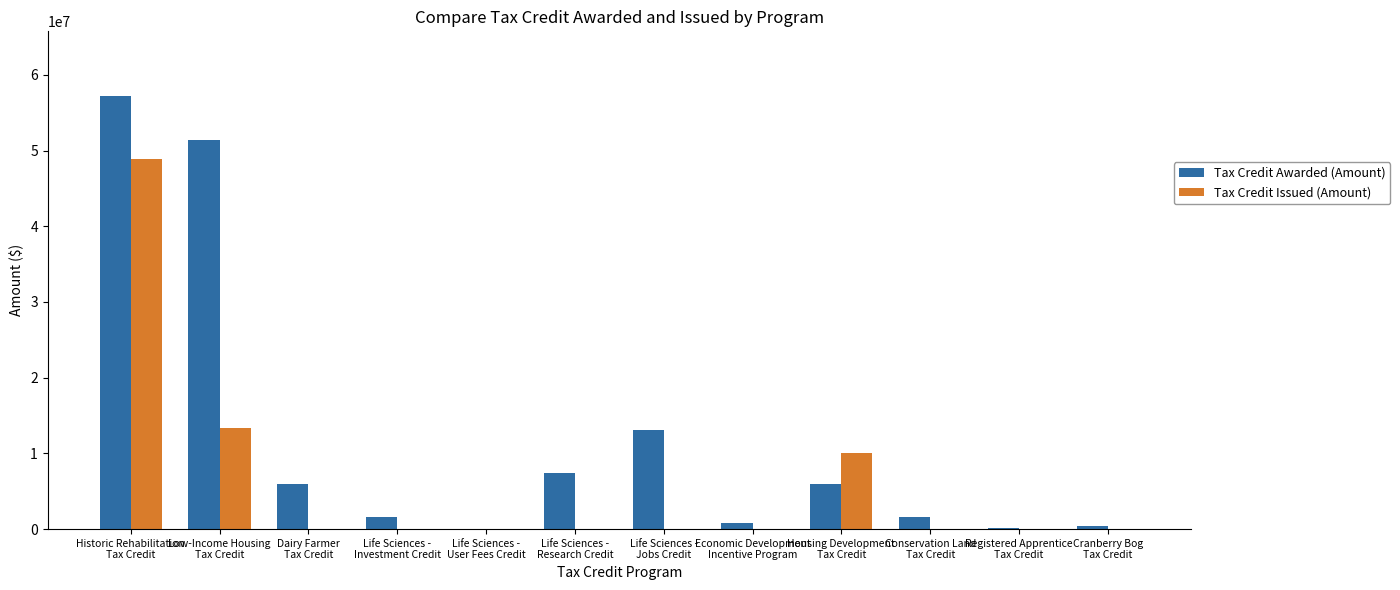

What are all the series names shown in the legend?

Tax Credit Awarded (Amount), Tax Credit Issued (Amount)